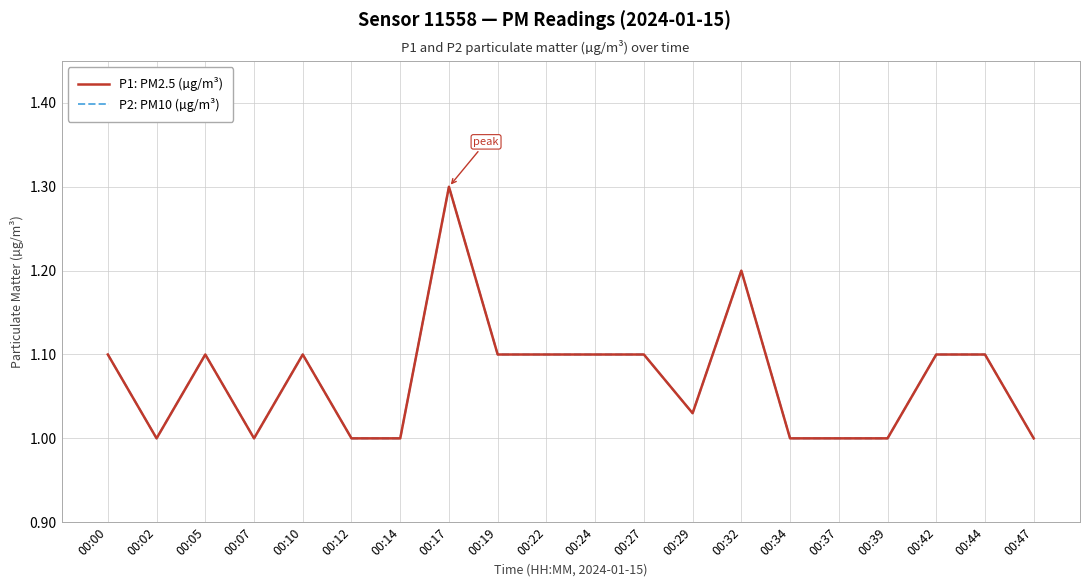

How many lines are shown in the chart?

2